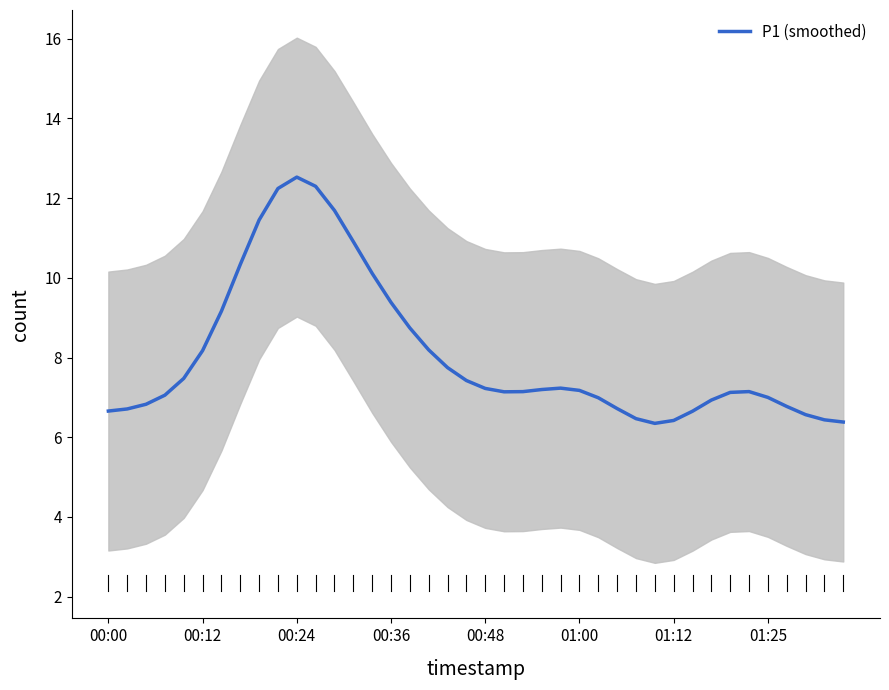

How many interior local valleys (lower than both neighbors) does the data have?

2